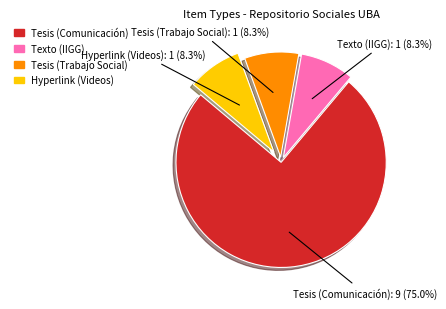

Which has a higher value, Tesis (Trabajo Social) or Tesis (Comunicación)?

Tesis (Comunicación)